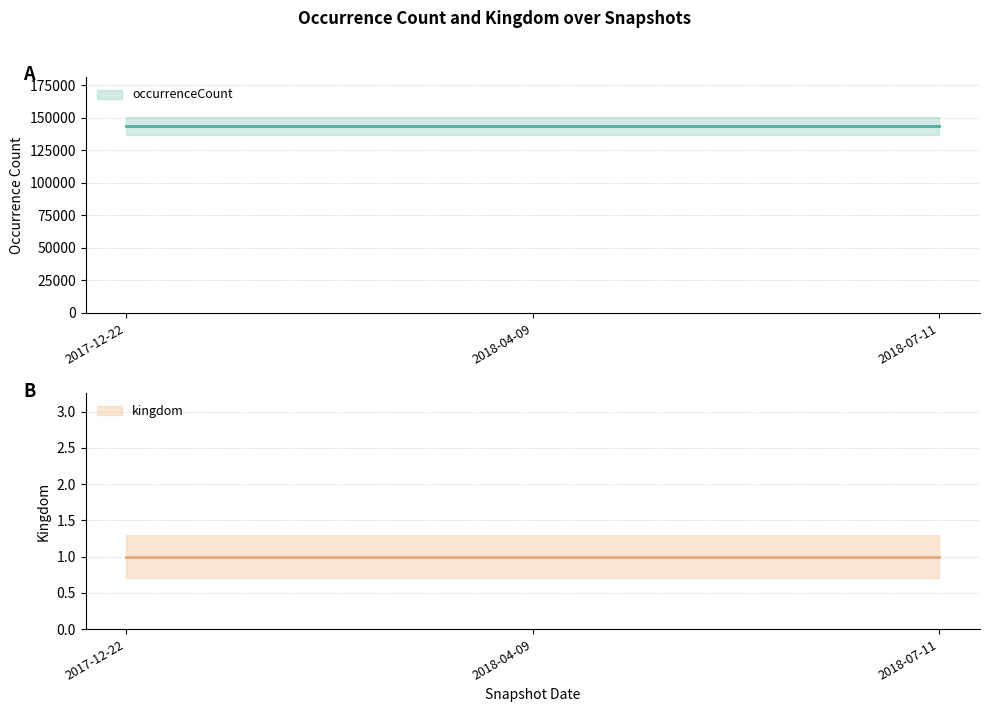

Reading left to right, transcribe all the data shown in this chart.

kingdom: 2017-12-22=1.3	2018-04-09=1.3	2018-07-11=1.3
occurrenceCount: 2017-12-22=150845.1	2018-04-09=150845.1	2018-07-11=150845.1